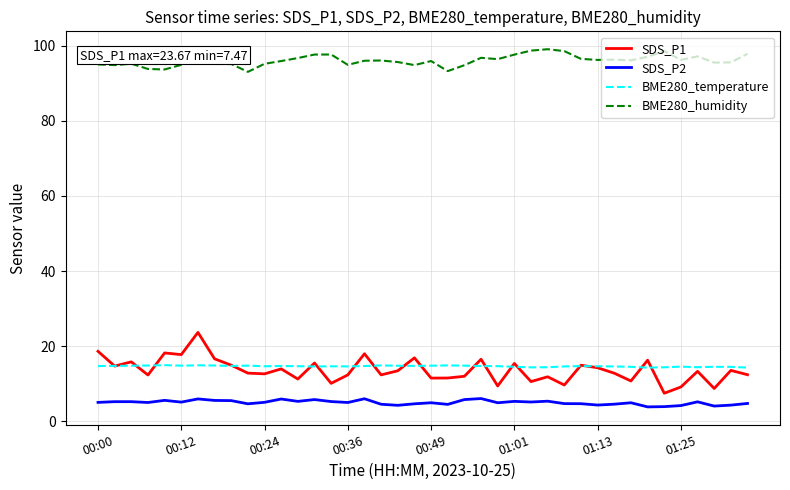

In BME280_humidity, how many points are lower than both neighbors (excluding endpoints)?

11